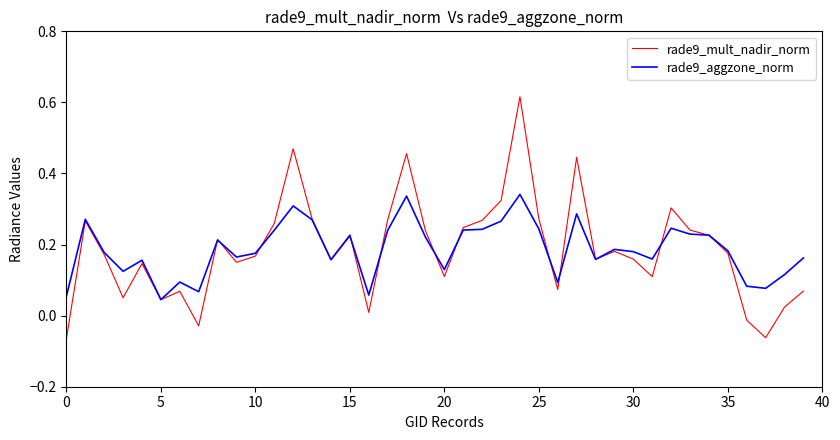

True or false: rade9_aggzone_norm has more than 0 points higher than both neighbors.

True